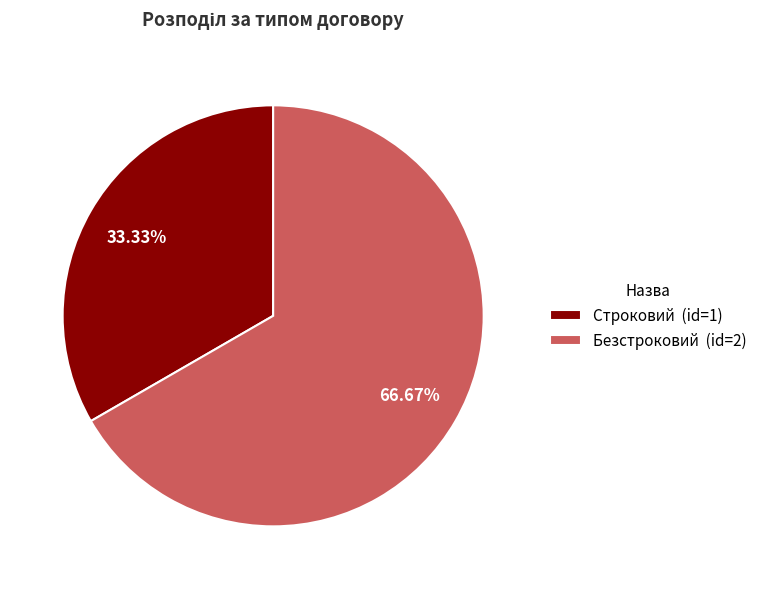

What is the largest slice in the pie chart?

Безстроковий